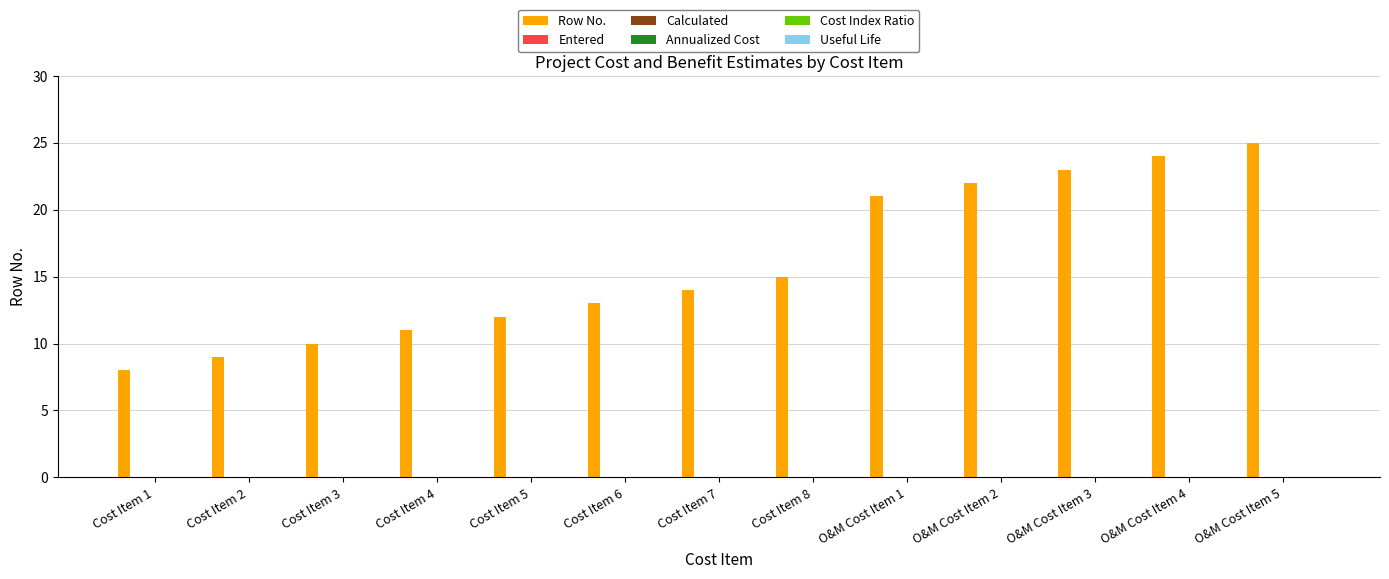

How many data points does each series have?

13